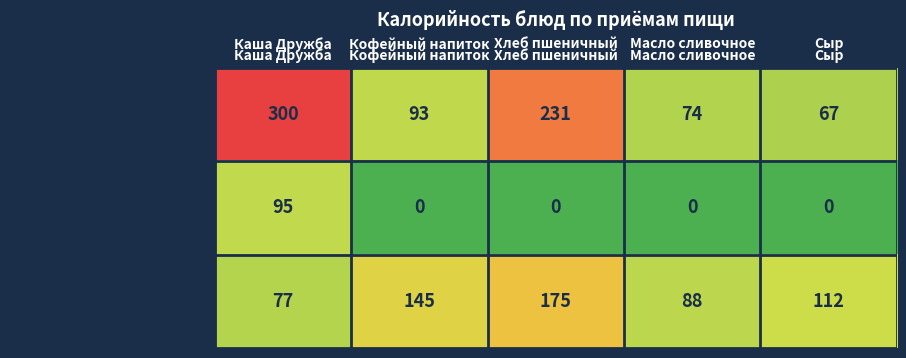

Is it true that Завтрак 2 equals 45 at Хлеб пшеничный?

False